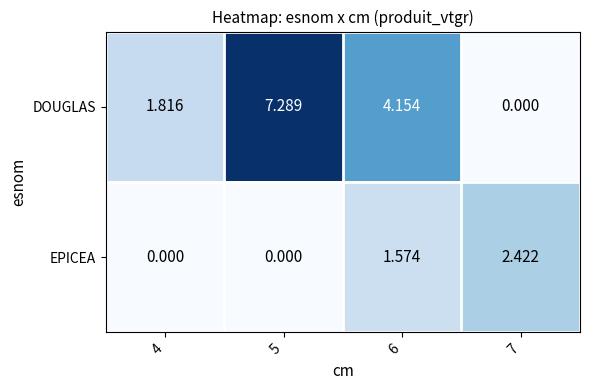

List the series in order of their overall mean, highest first.

DOUGLAS, EPICEA